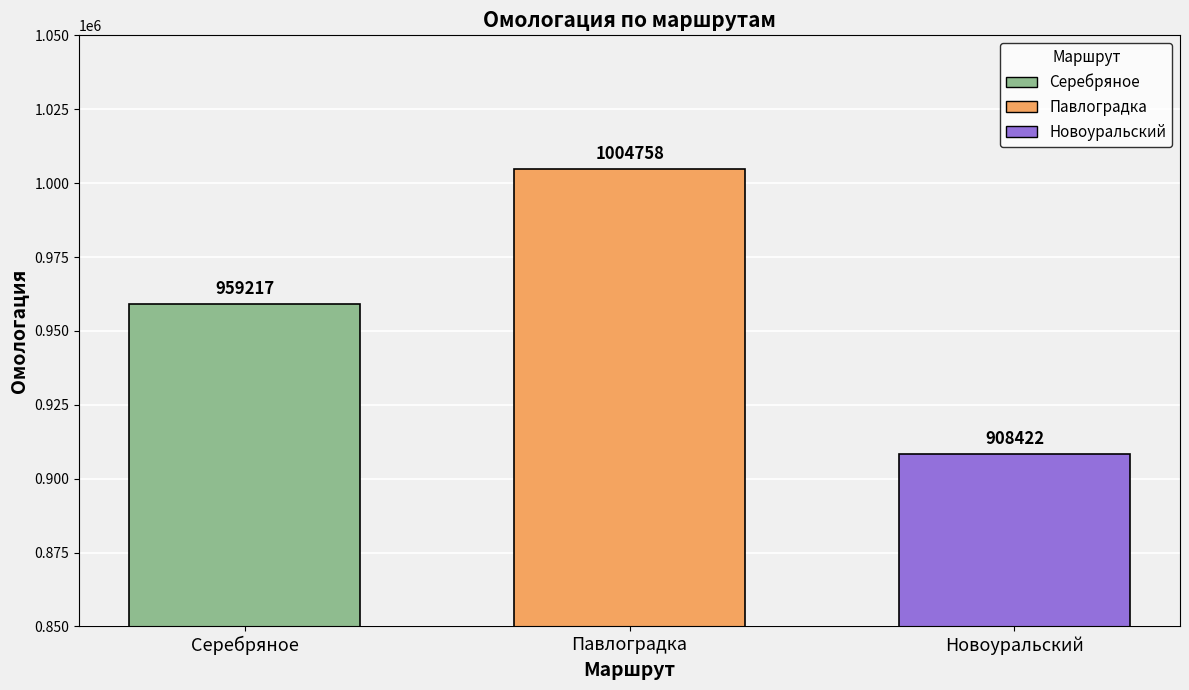

List the labels in order of value, largest first.

Павлоградка, Серебряное, Новоуральский